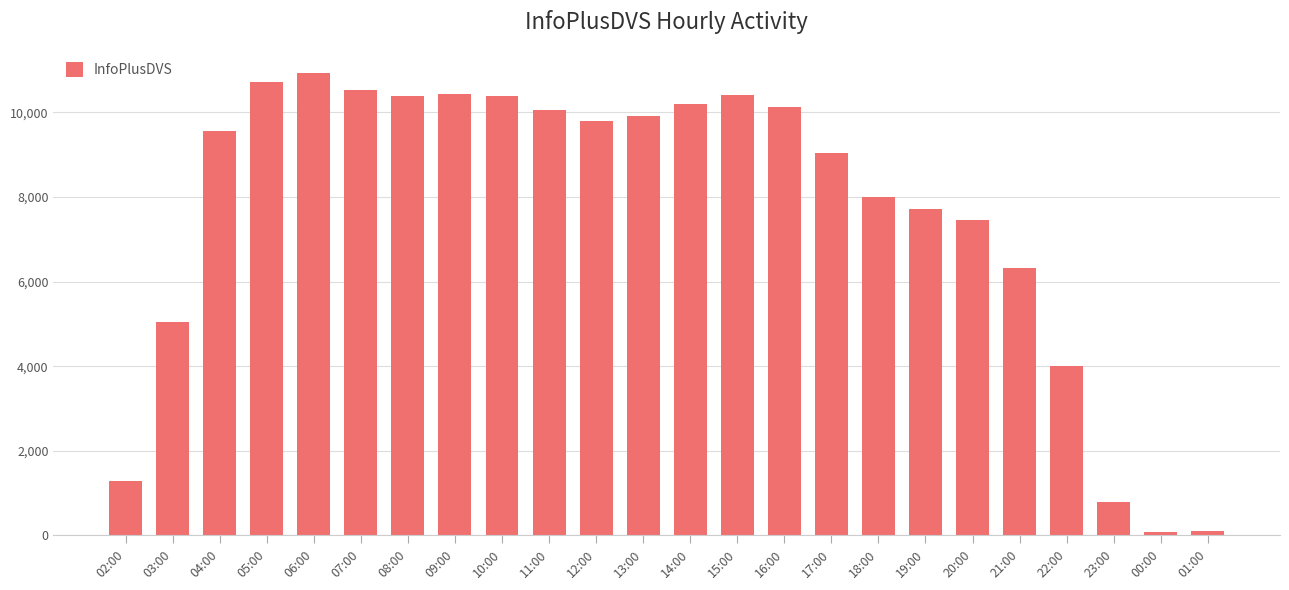

Approximately how many times larger is the value at 13:00 compared to 21:00?

1.6